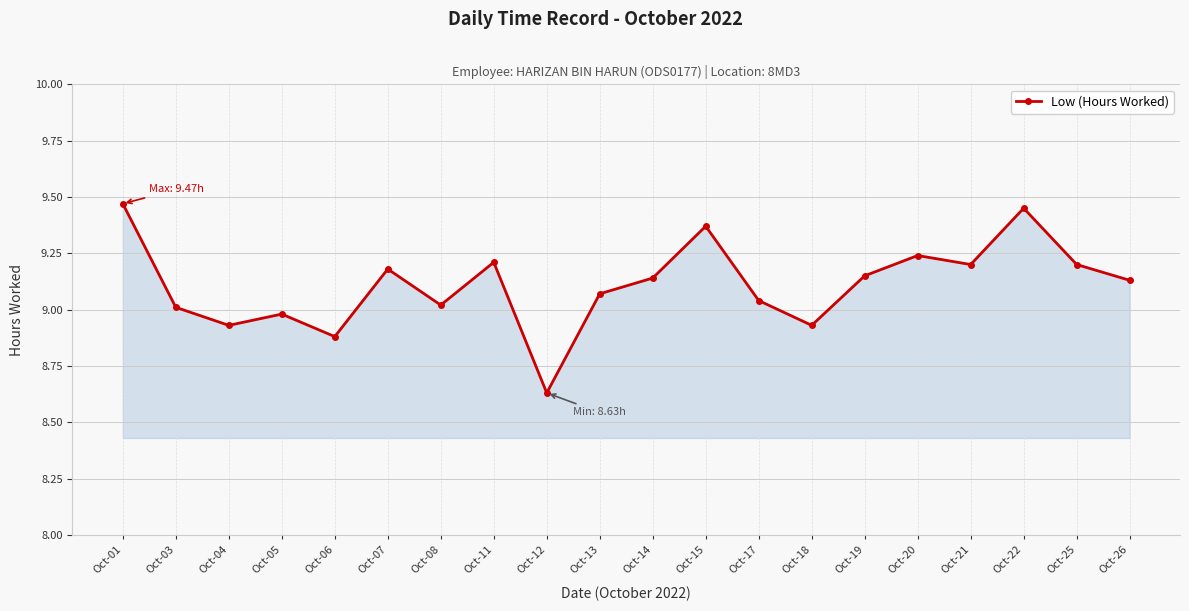

True or false: the data shows 13.0 at Oct-07.

False